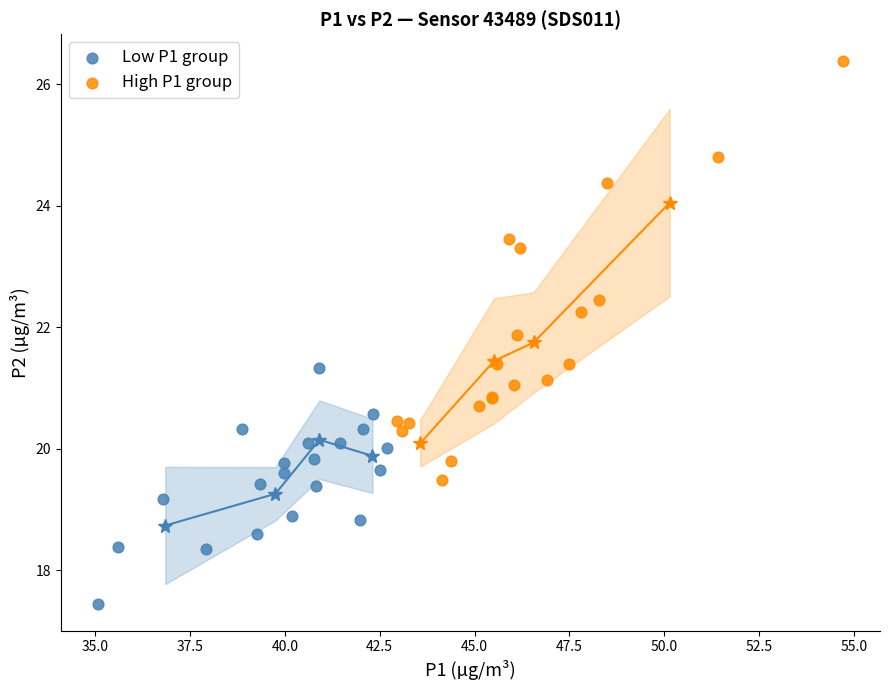

Which series reaches the maximum Y coordinate?

High P1 group